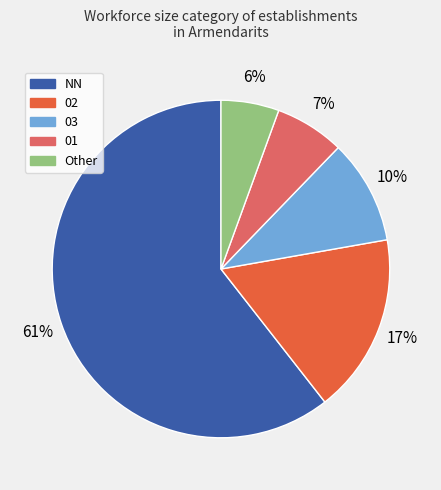

To the nearest percent, what percentage of the pie is 03?

10%